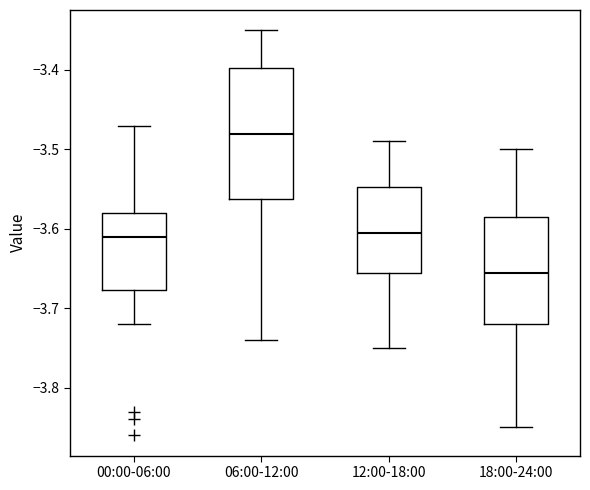

Reading left to right, read every box against the y-axis: the position of its median line, the range the box covers, and the ends of its whiskers. The values are not printed on the chart, so give them approximately, as read against the axis.

00:00-06:00: median -3.61, box -3.68 to -3.58, whiskers -3.72 to -3.47
06:00-12:00: median -3.48, box -3.56 to -3.40, whiskers -3.74 to -3.35
12:00-18:00: median -3.60, box -3.65 to -3.55, whiskers -3.75 to -3.49
18:00-24:00: median -3.65, box -3.72 to -3.58, whiskers -3.85 to -3.50